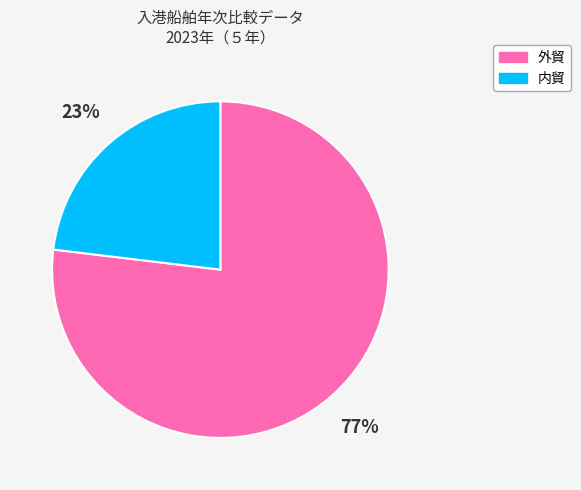

Which has a higher value, 内貿 or 外貿?

外貿